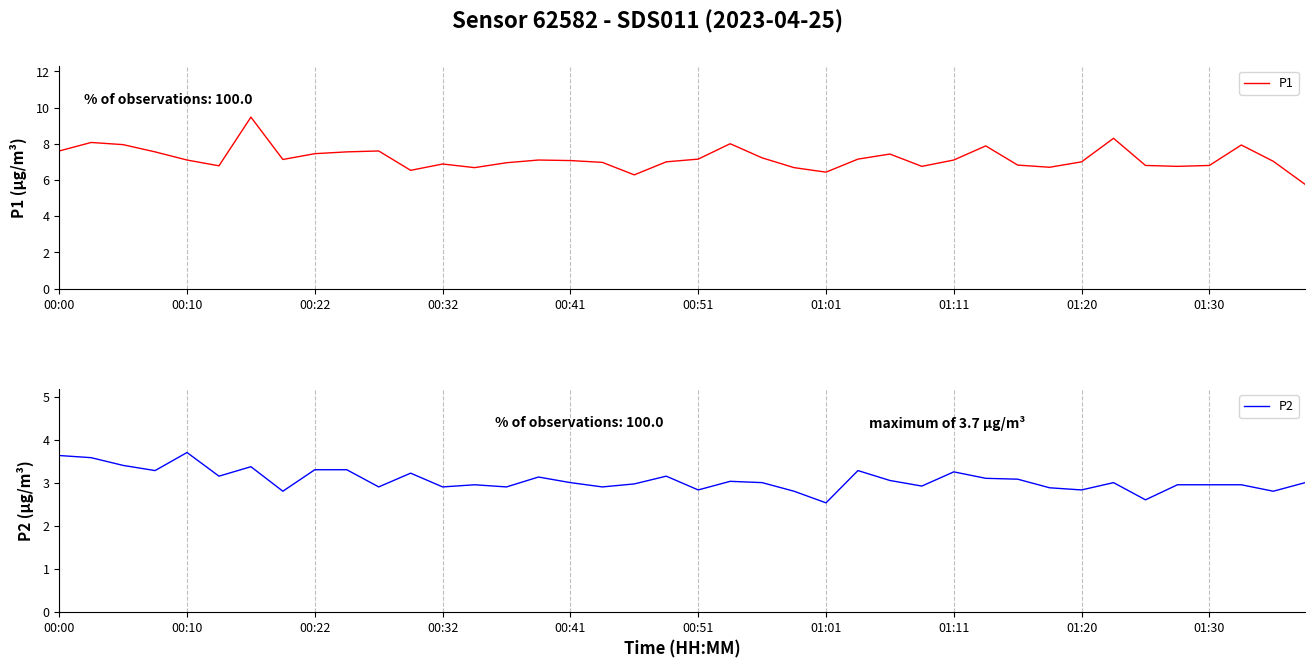

What is the average value of the P2 series?

3.1